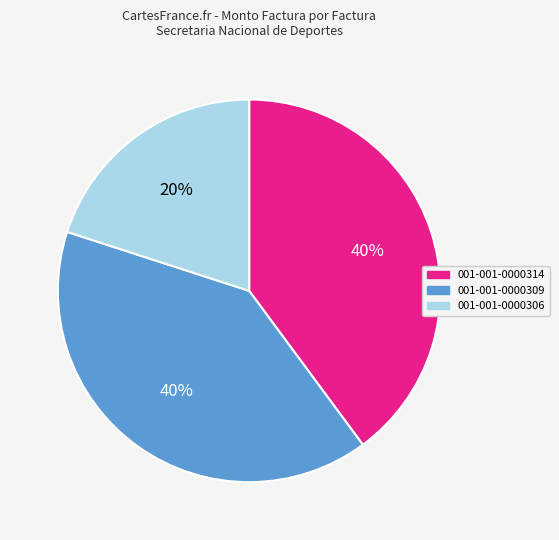

Do 001-001-0000306 and 001-001-0000309 together represent more than half of the pie?

Yes